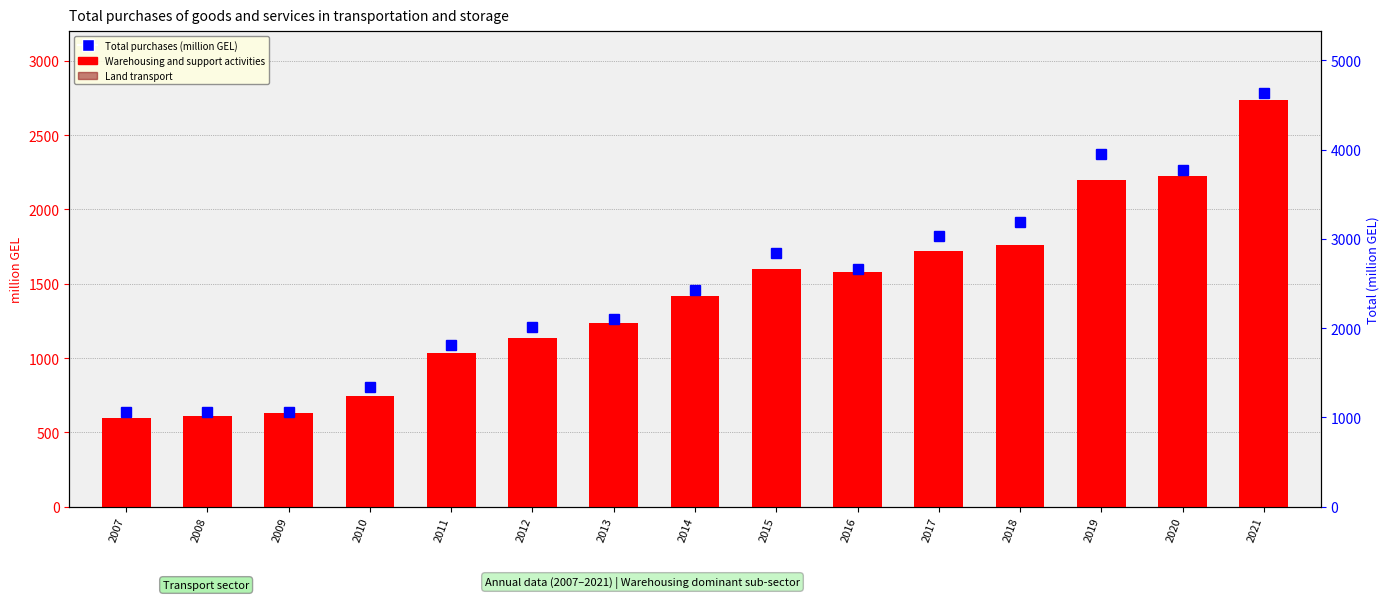

Which has a higher value, 2017 or 2008?

2017